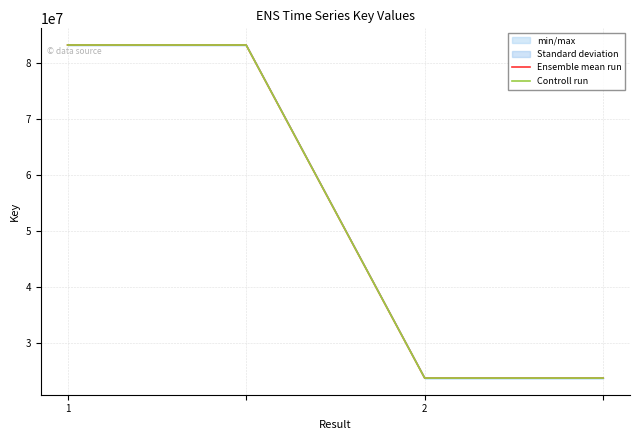

True or false: Controll run has more than 1 points higher than both neighbors.

False